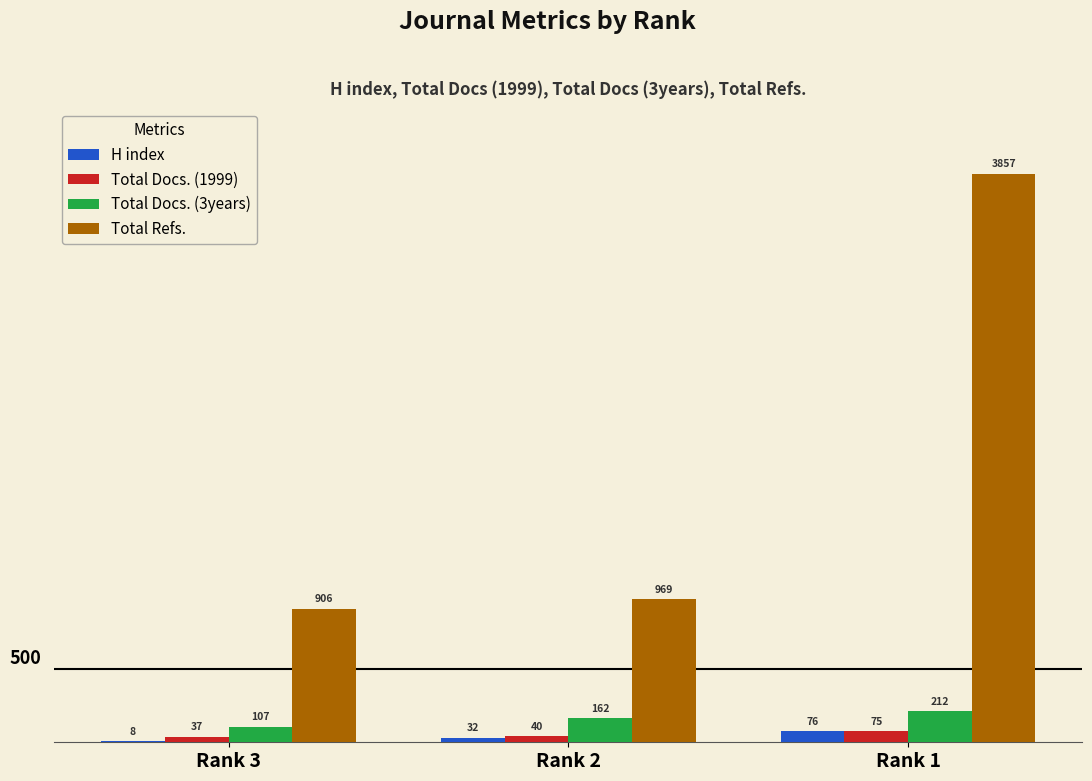

Reading left to right, transcribe all the data shown in this chart.

H index: 8	32	76
Total Docs. (1999): 37	40	75
Total Docs. (3years): 107	162	212
Total Refs.: 906	969	3857